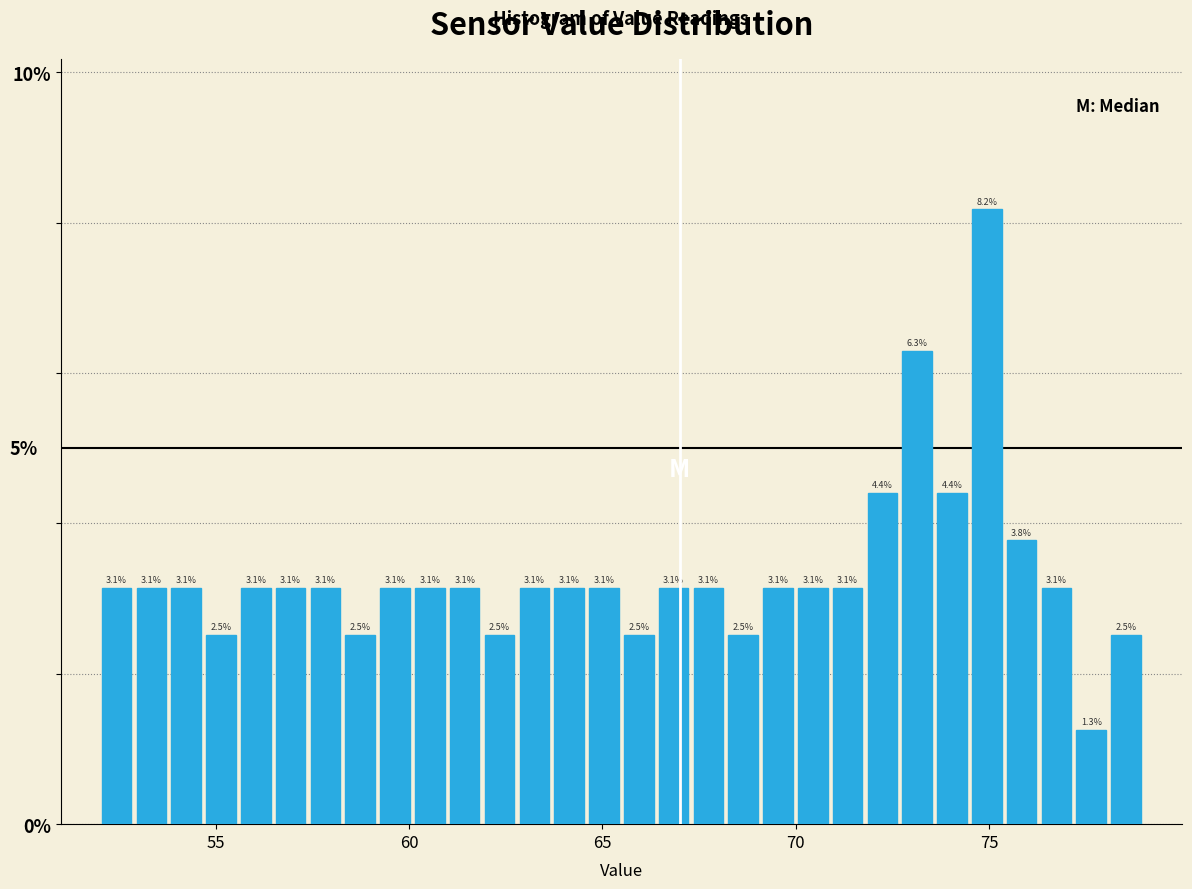

Read against the x-axis, roughly where is the centre of the tallest bar?

75.0